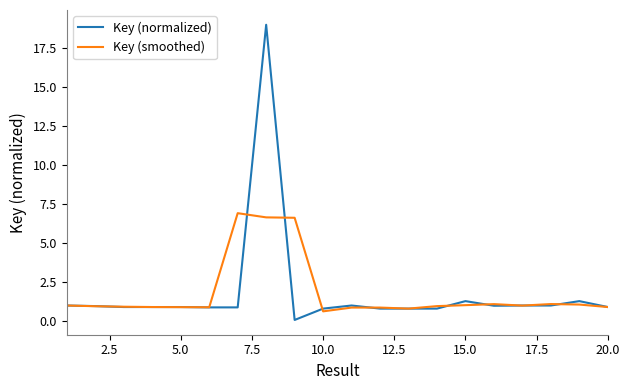

At how many categories does at least one series exceed 18?

1